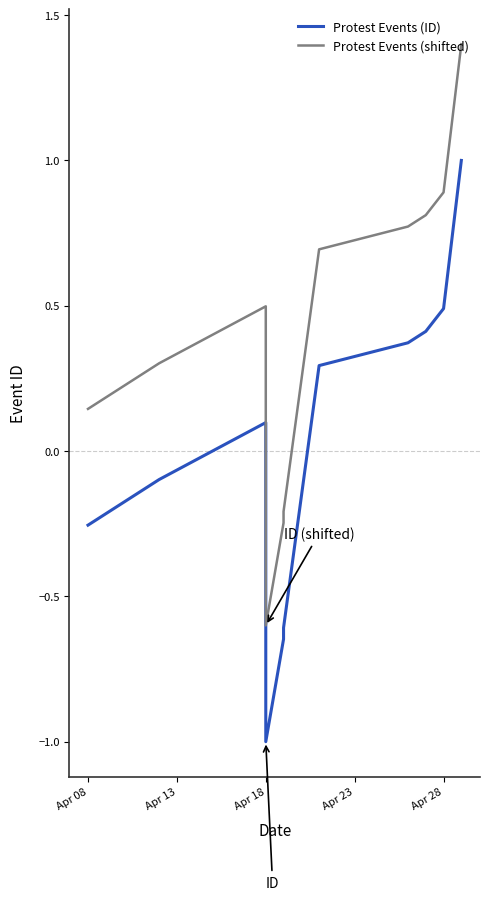

Rank the series at Apr 13 from highest to lowest value.

Protest Events (shifted), Protest Events (ID)